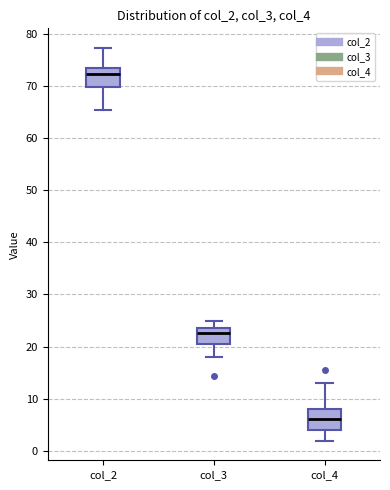

Reading left to right, transcribe this box plot: for each box, give where its median line is, the range the box spans, and where its two whiskers end, as read against the y-axis. The values are not printed on the chart, so give them approximately, as read against the axis.

col_2: median 72, box 70 to 73, whiskers 65 to 77
col_3: median 23, box 20 to 24, whiskers 18 to 25
col_4: median 6, box 4 to 8, whiskers 2 to 13